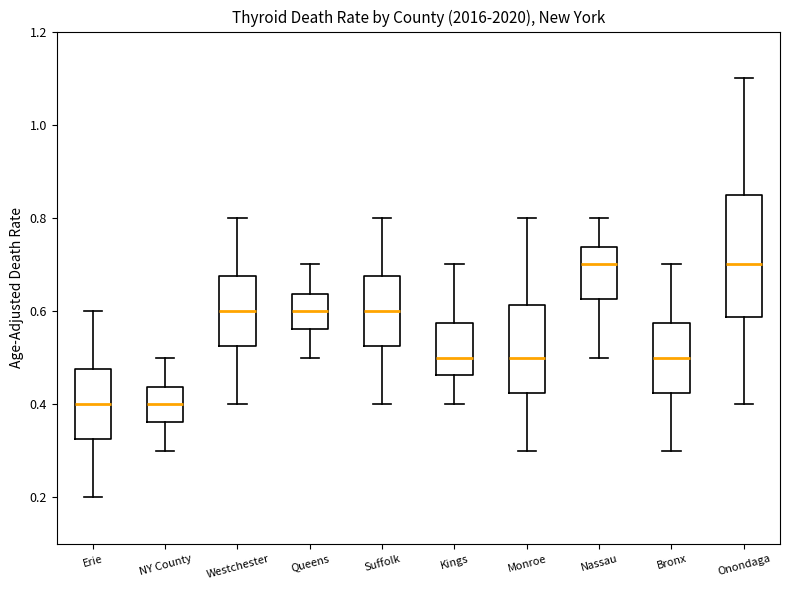

Where does the upper whisker of the box for Erie end on the y-axis? The values are not printed on the chart, so give them approximately, as read against the axis.

0.60